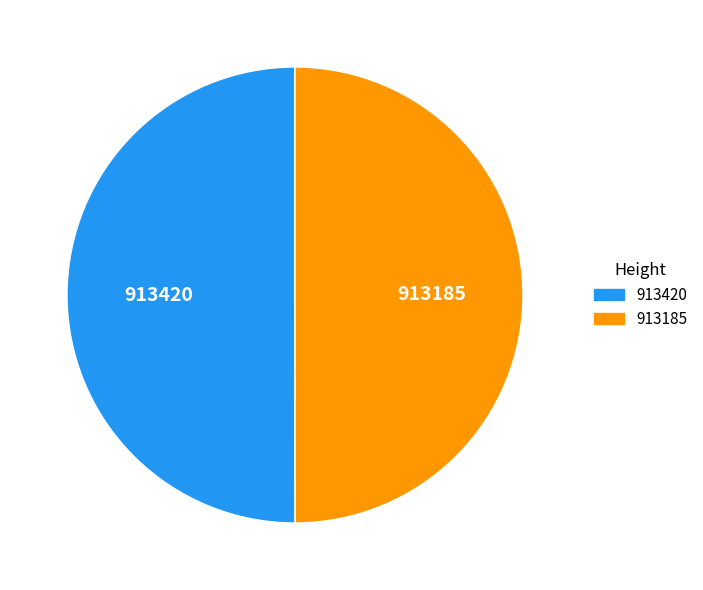

The 913420 slice represents 50% of the pie. True or false?

True